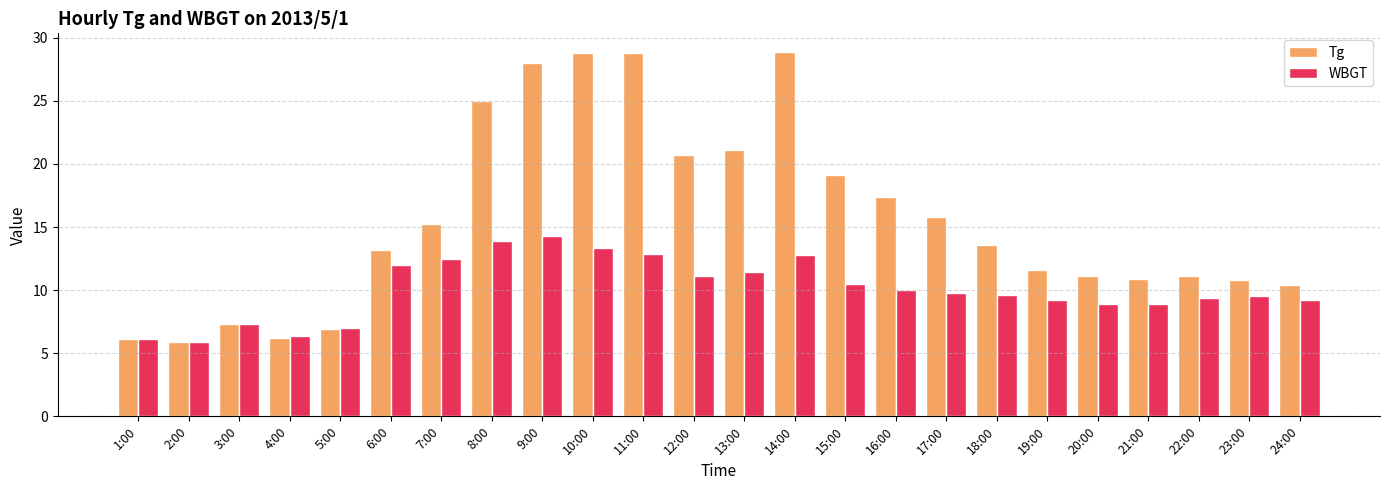

Which series has the largest total across all categories?

Tg